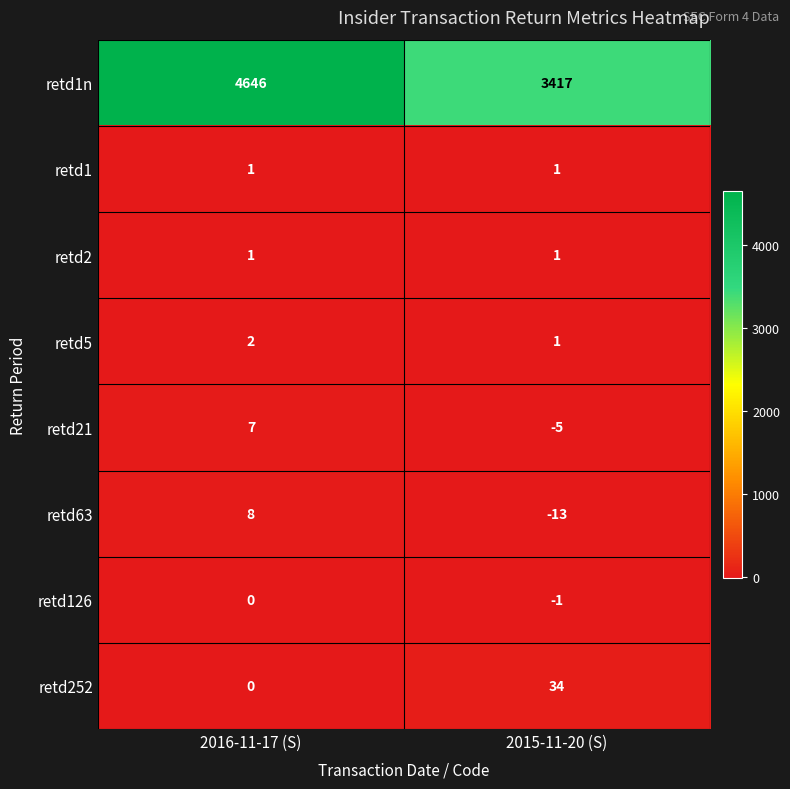

How many categories are shown in the chart?

2